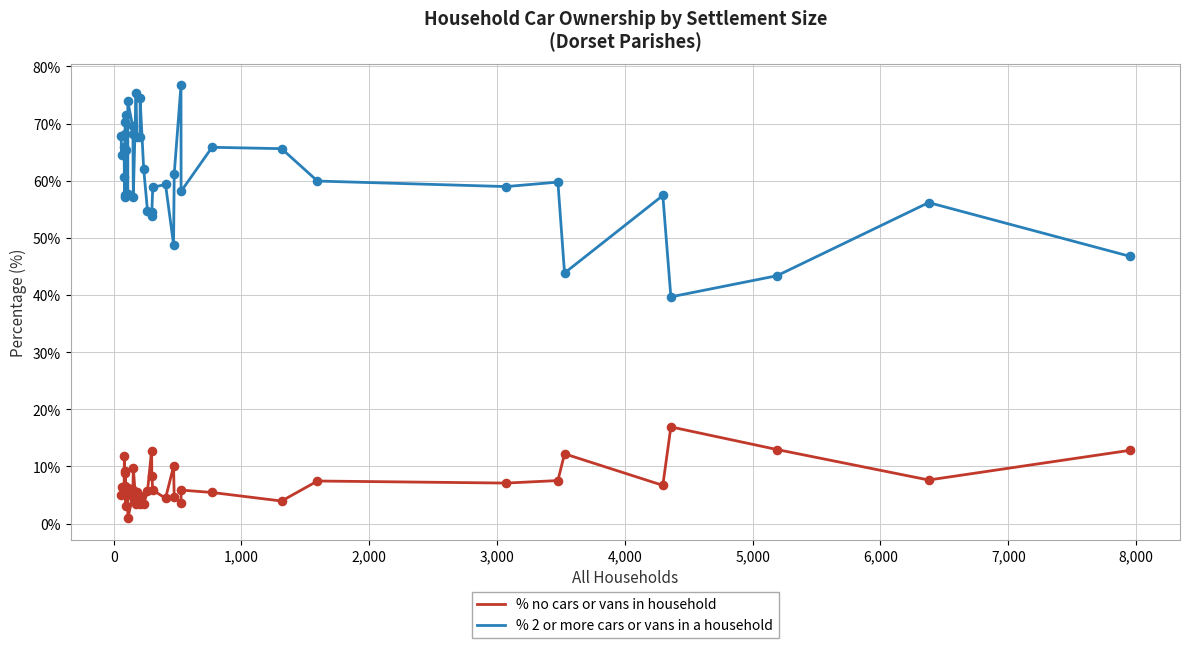

What are all the series names shown in the legend?

% no cars or vans in household, % 2 or more cars or vans in a household